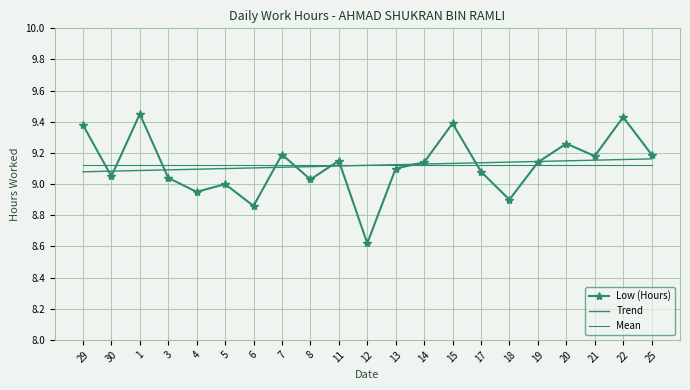

Is it true that Trend equals 9.1 at 6?

True